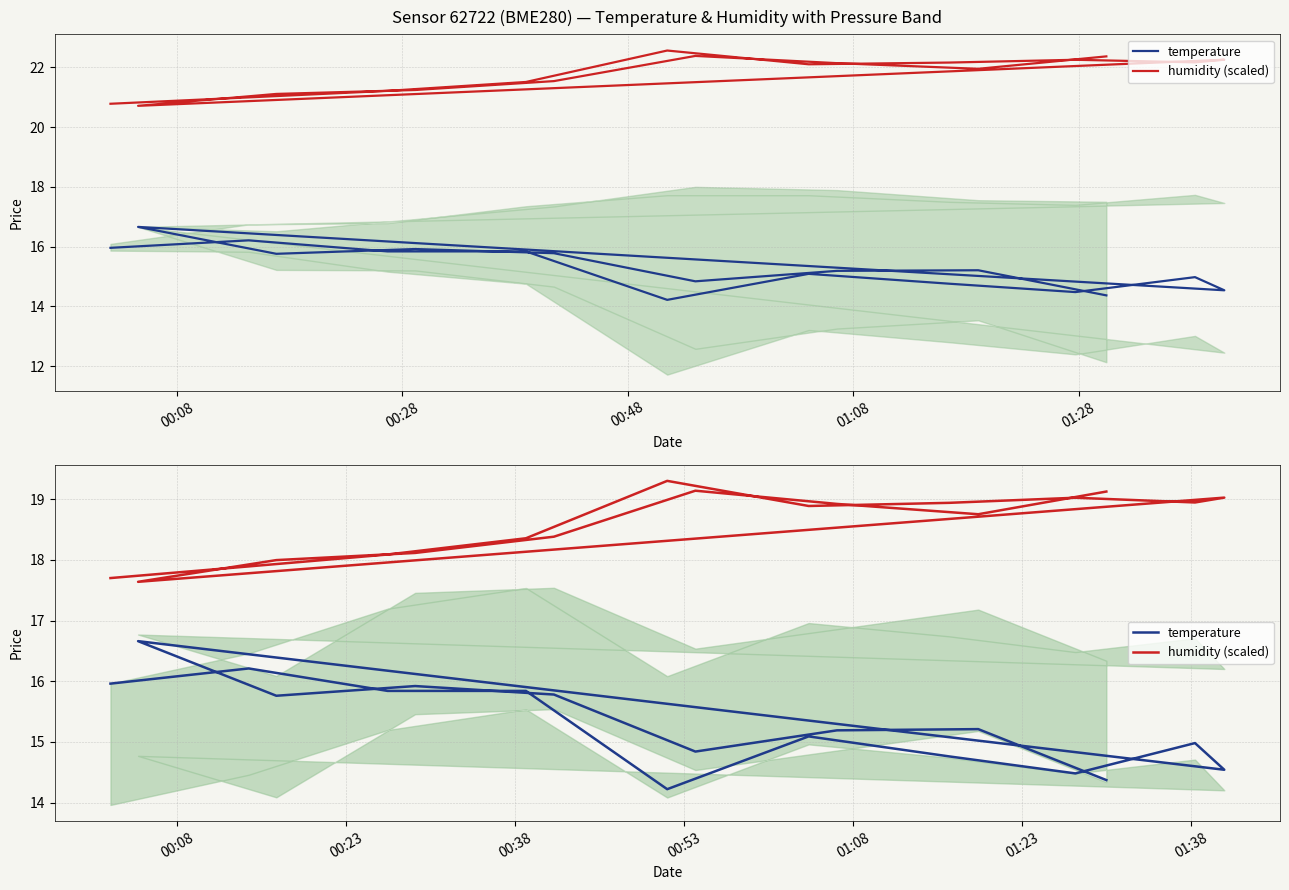

Is this an area chart (filled region under the line)?

No